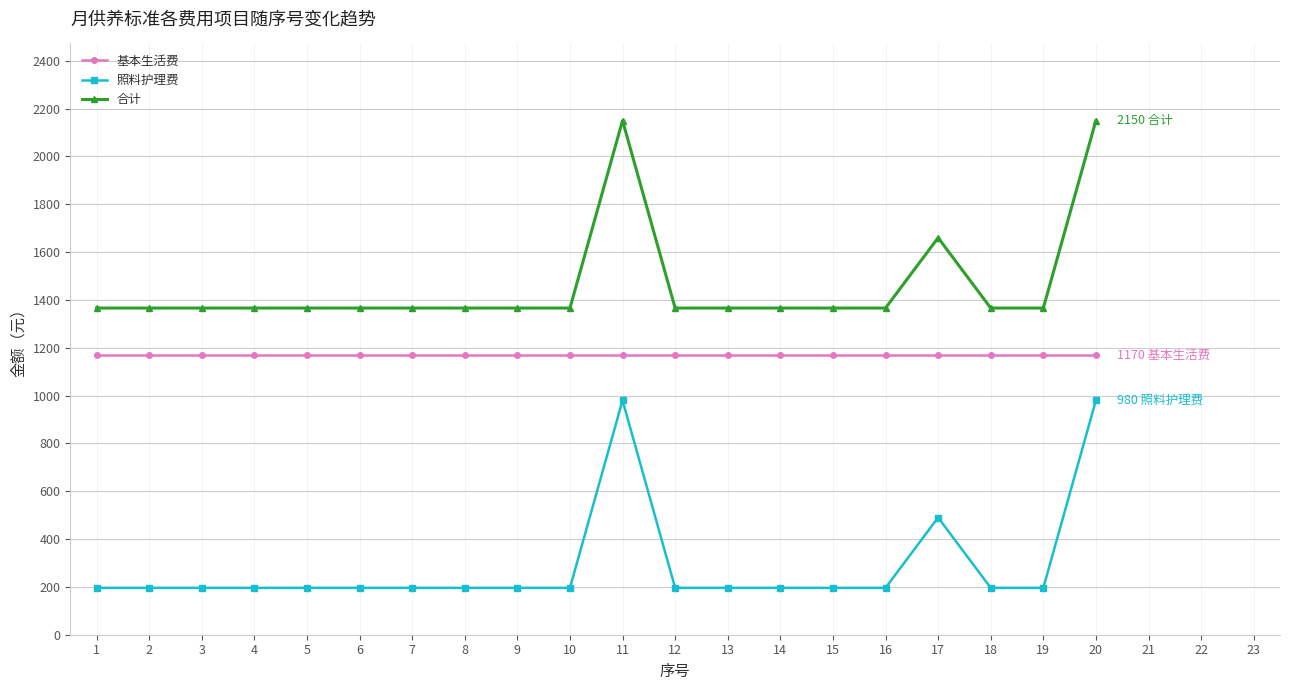

What is the sum of the 照料护理费 values at 10 and 14?

392